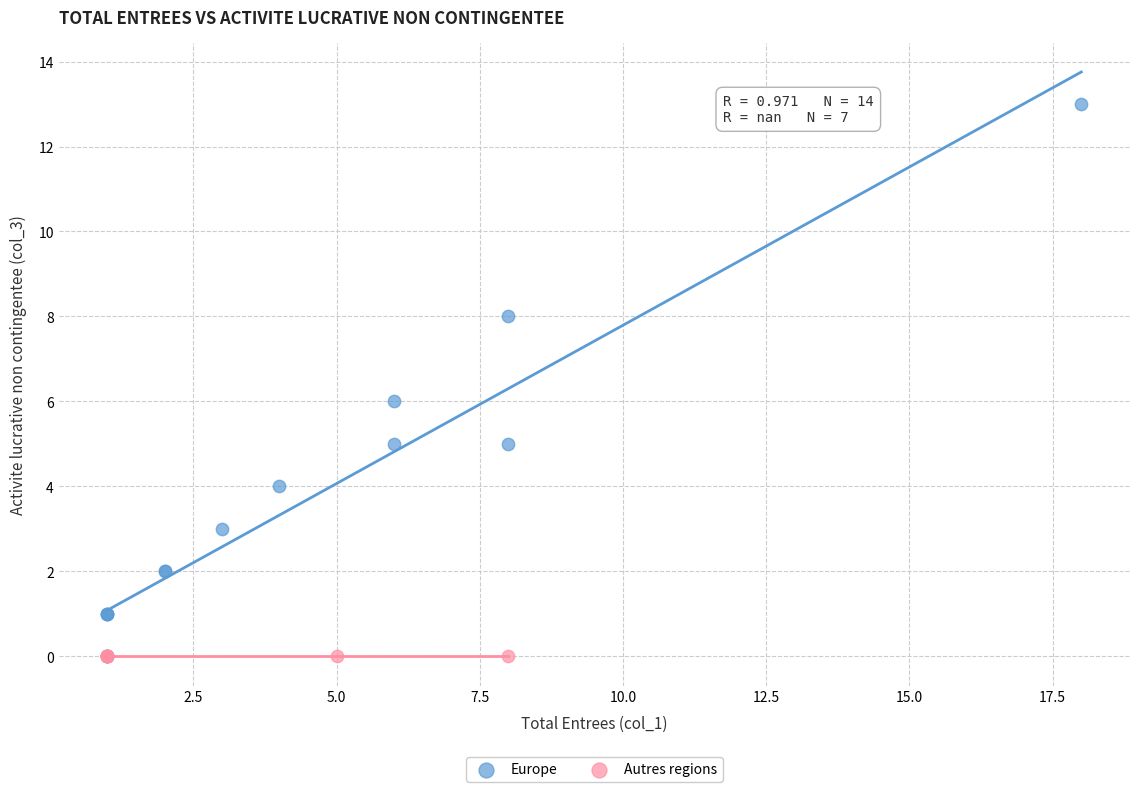

Which series reaches the maximum Y coordinate?

Europe